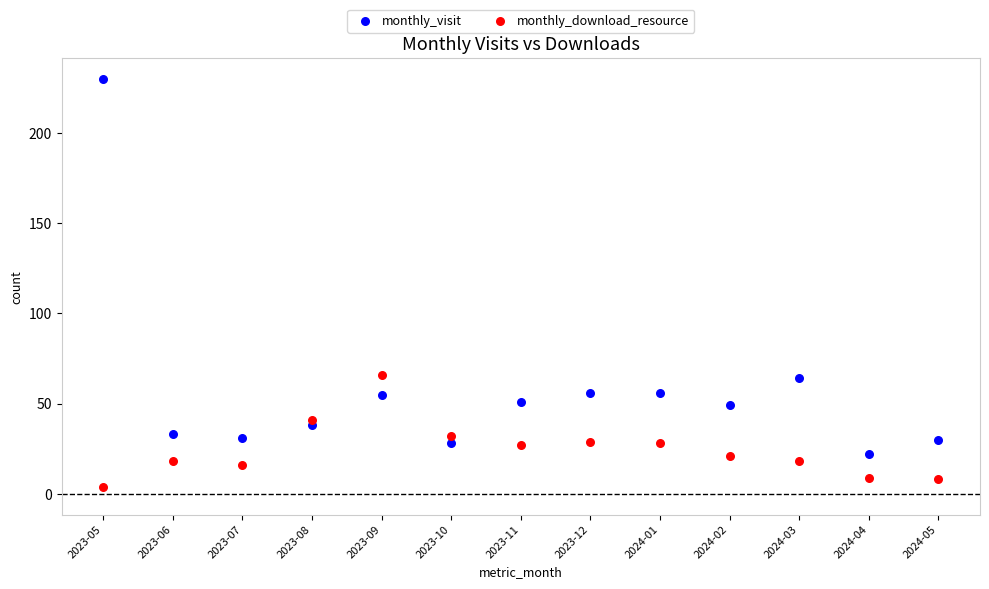

Which series contains the highest Y value?

monthly_visit